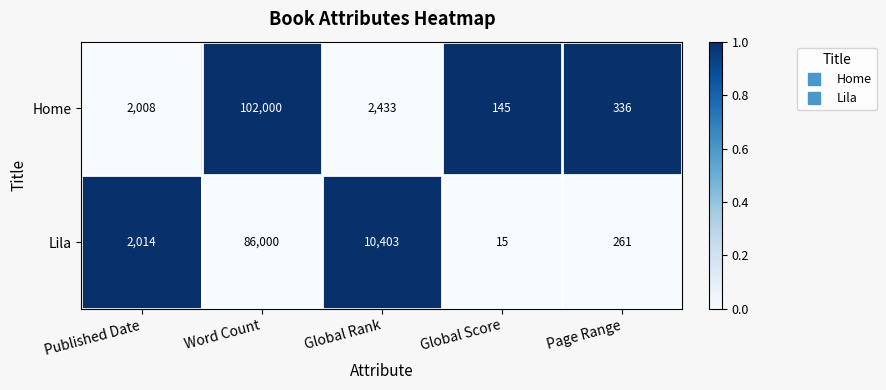

List the series in order of their peak value, highest first.

Home, Lila